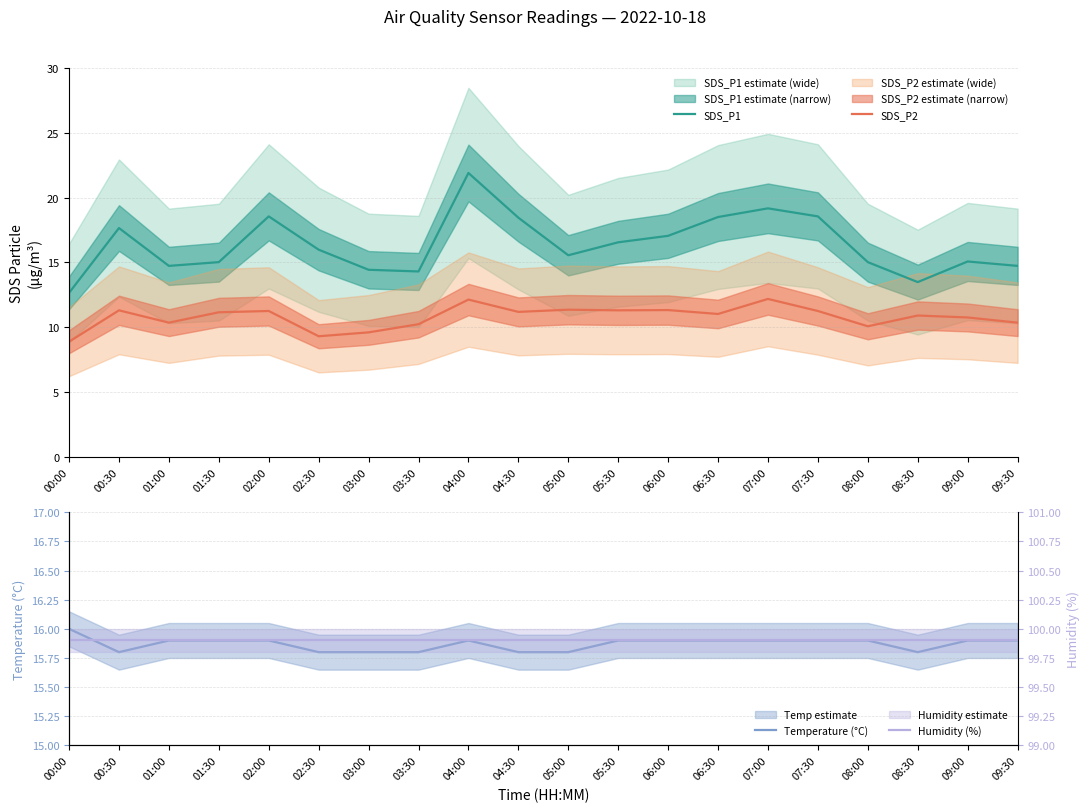

What is the sum of all SDS_P1 values?

327.3